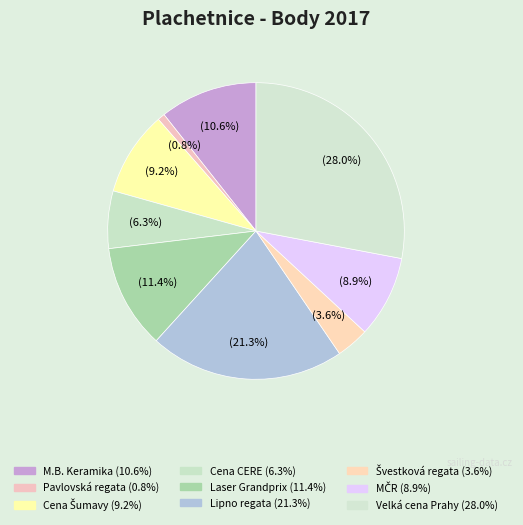

How many slices are in this pie chart?

9